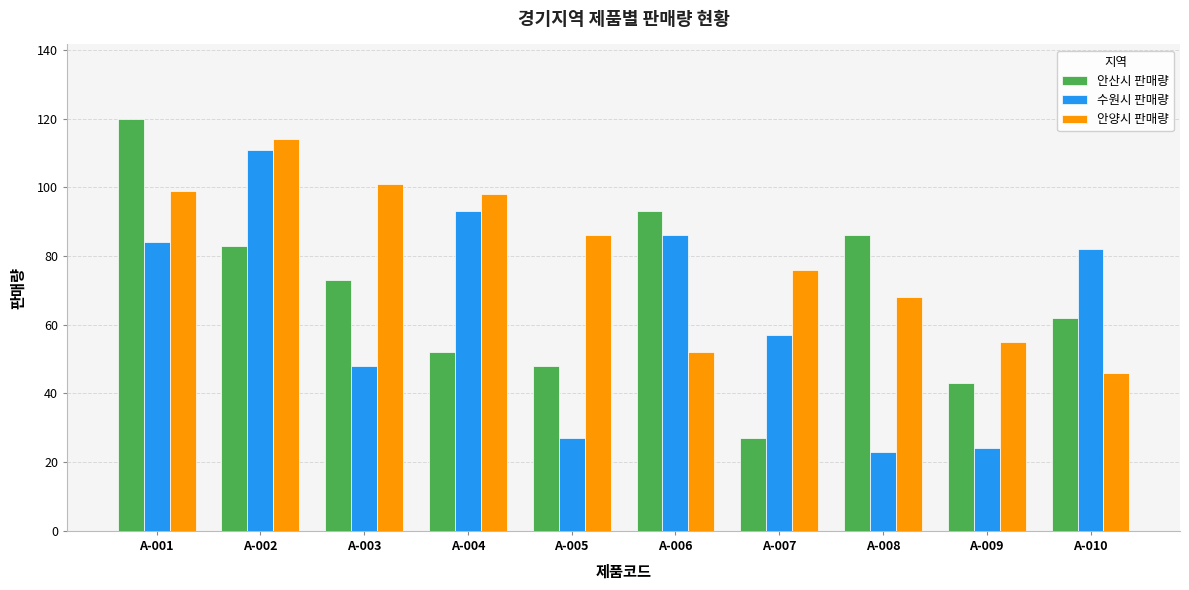

List the series in order of their peak value, lowest first.

수원시 판매량, 안양시 판매량, 안산시 판매량